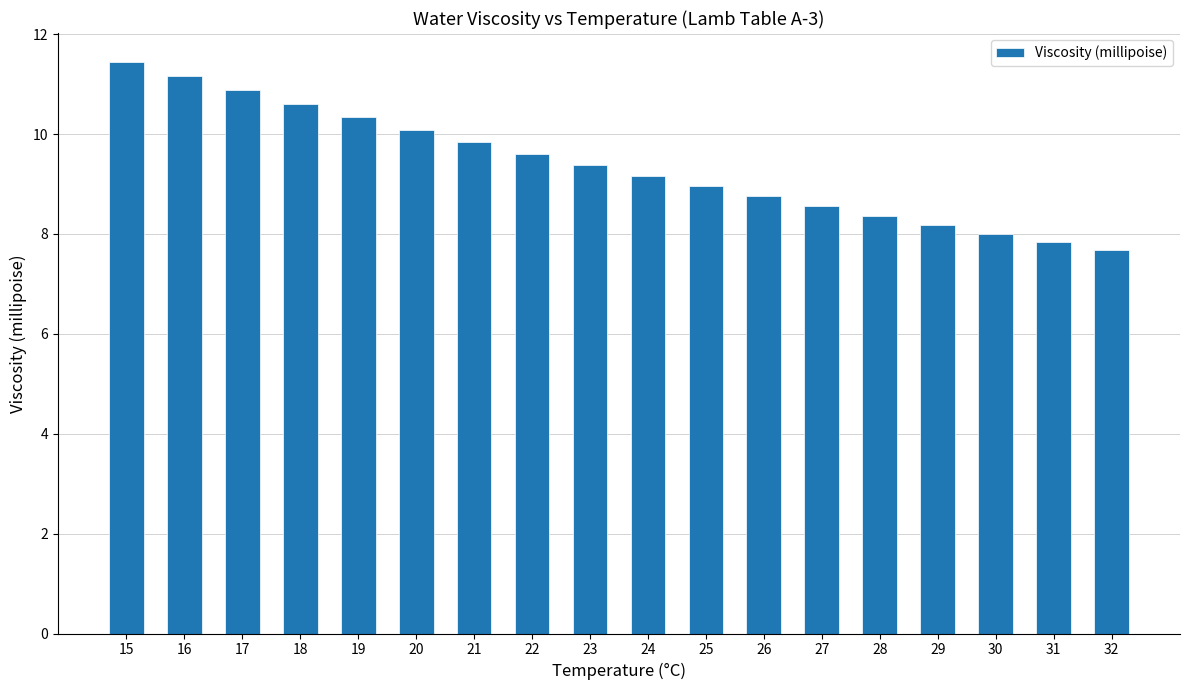

List the labels in order of value, smallest first.

32, 31, 30, 29, 28, 27, 26, 25, 24, 23, 22, 21, 20, 19, 18, 17, 16, 15